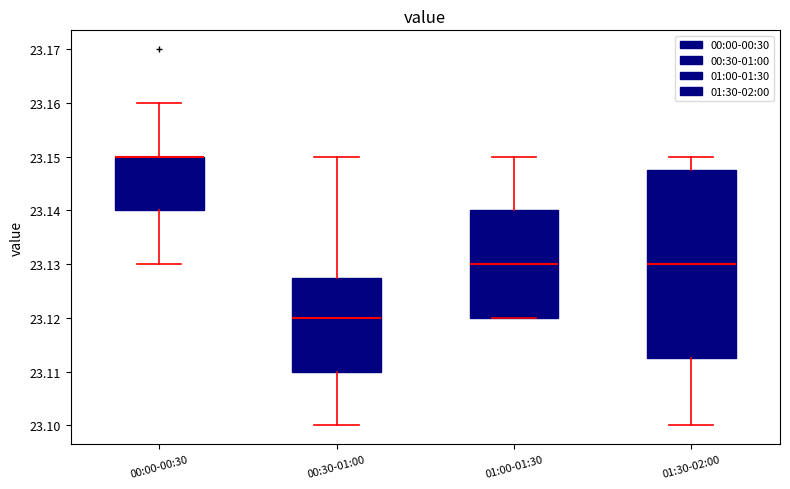

Reading left to right, read every box against the y-axis: the position of its median line, the range the box covers, and the ends of its whiskers. The values are not printed on the chart, so give them approximately, as read against the axis.

00:00-00:30: median 23.150 (drawn on the box's upper edge), box 23.140 to 23.150, whiskers 23.130 to 23.160
00:30-01:00: median 23.120, box 23.110 to 23.128, whiskers 23.100 to 23.150
01:00-01:30: median 23.130, box 23.120 to 23.140, whiskers 23.120 to 23.150
01:30-02:00: median 23.130, box 23.113 to 23.148, whiskers 23.100 to 23.150